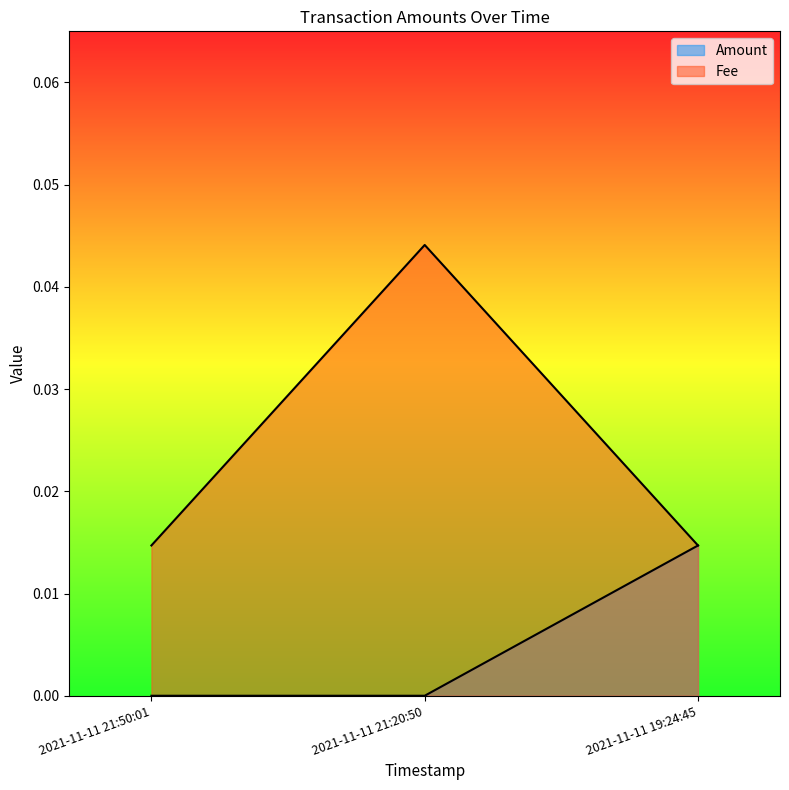

Count the number of data series in this chart.

2